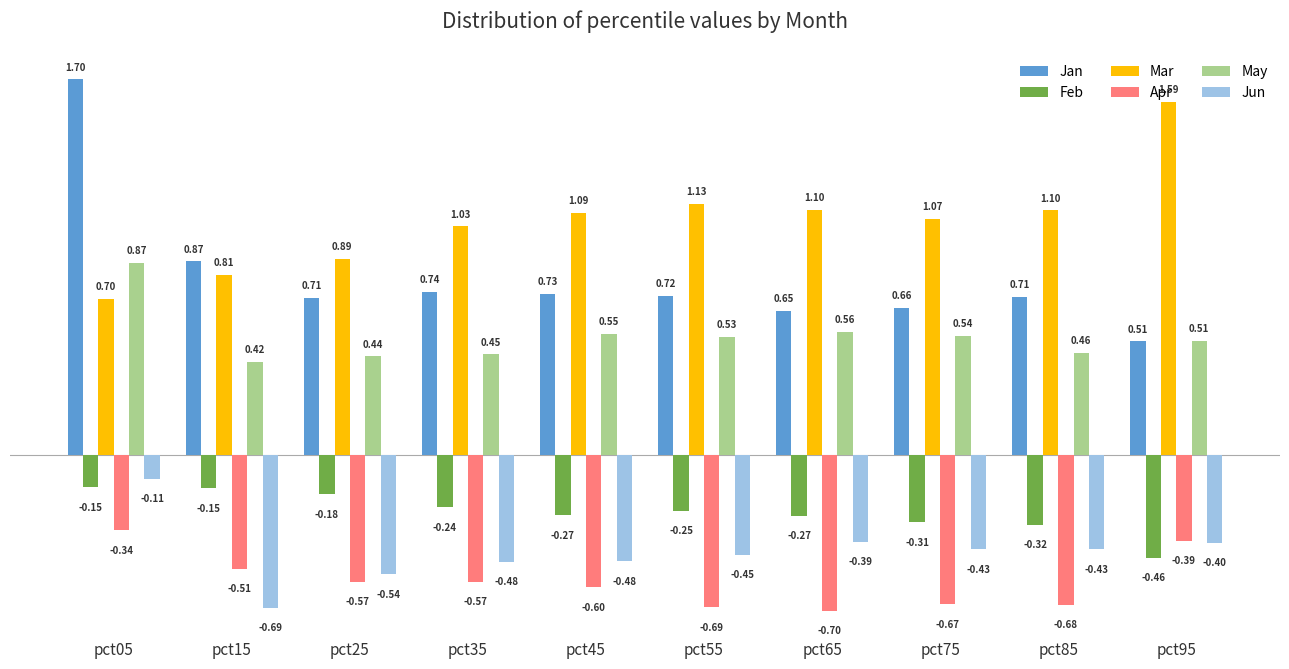

What is the average value of the Jun series?

-0.4